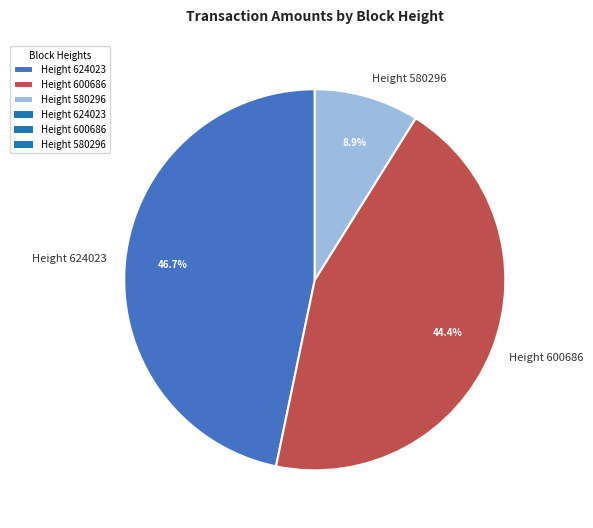

The Height 624023 slice represents 33% of the pie. True or false?

False